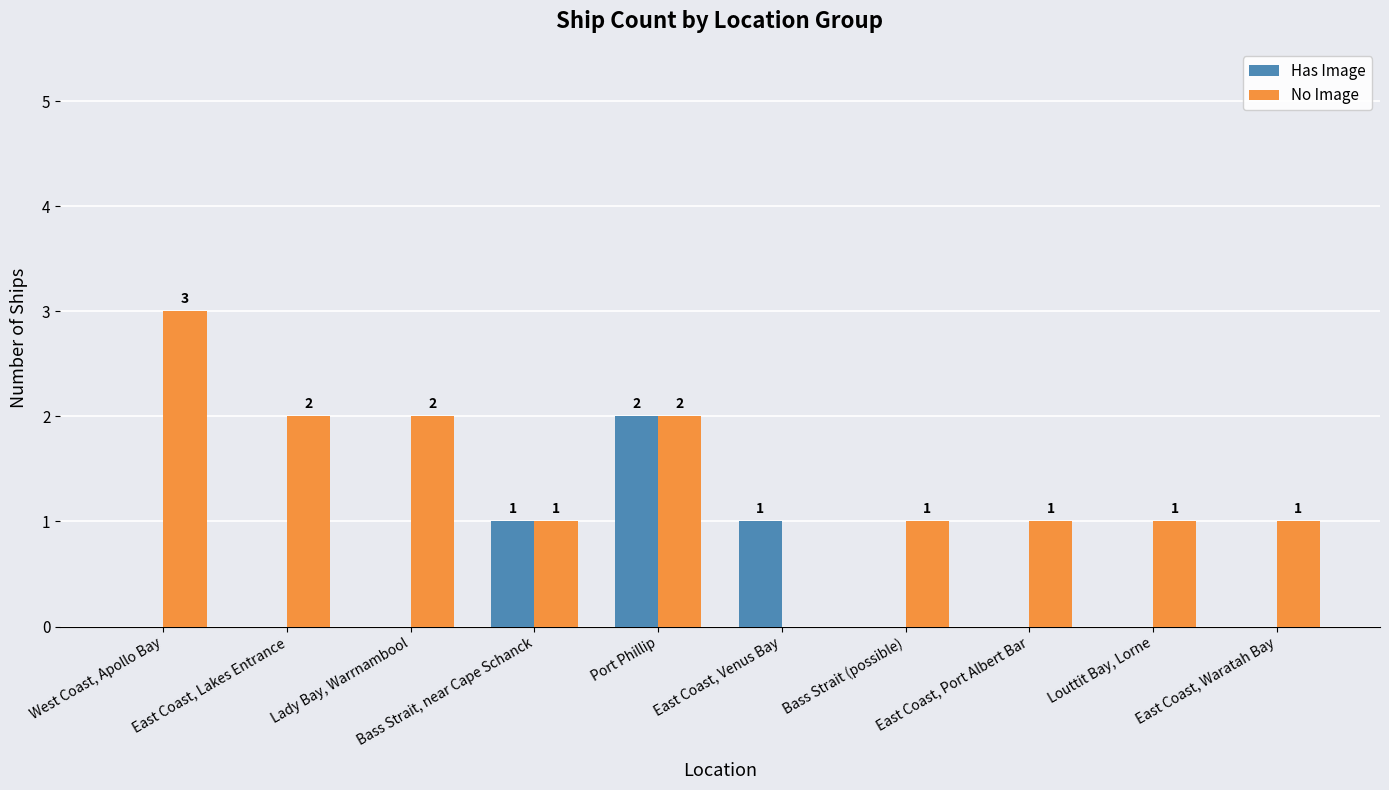

What is the highest value of the No Image series?

3